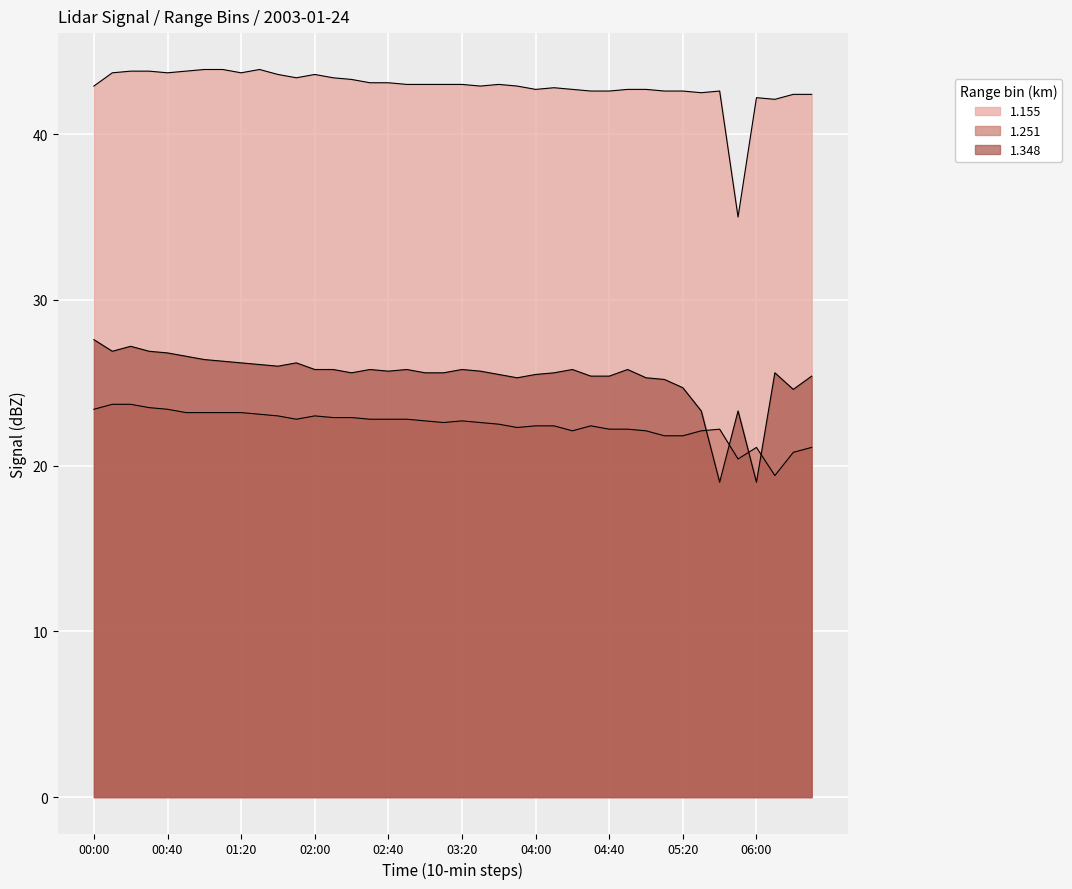

Reading left to right, list all the values displayed in this chart.

1.155: 42.9	43.7	43.8	43.8	43.7	43.8	43.9	43.9	43.7	43.9	43.6	43.4	43.6	43.4	43.3	43.1	43.1	43.0	43.0	43.0	43.0	42.9	43.0	42.9	42.7	42.8	42.7	42.6	42.6	42.7	42.7	42.6	42.6	42.5	42.6	35.0	42.2	42.1	42.4	42.4
1.251: 23.4	23.7	23.7	23.5	23.4	23.2	23.2	23.2	23.2	23.1	23.0	22.8	23.0	22.9	22.9	22.8	22.8	22.8	22.7	22.6	22.7	22.6	22.5	22.3	22.4	22.4	22.1	22.4	22.2	22.2	22.1	21.8	21.8	22.1	22.2	20.4	21.1	19.4	20.8	21.1
1.348: 27.6	26.9	27.2	26.9	26.8	26.6	26.4	26.3	26.2	26.1	26.0	26.2	25.8	25.8	25.6	25.8	25.7	25.8	25.6	25.6	25.8	25.7	25.5	25.3	25.5	25.6	25.8	25.4	25.4	25.8	25.3	25.2	24.7	23.3	19.0	23.3	19.0	25.6	24.6	25.4